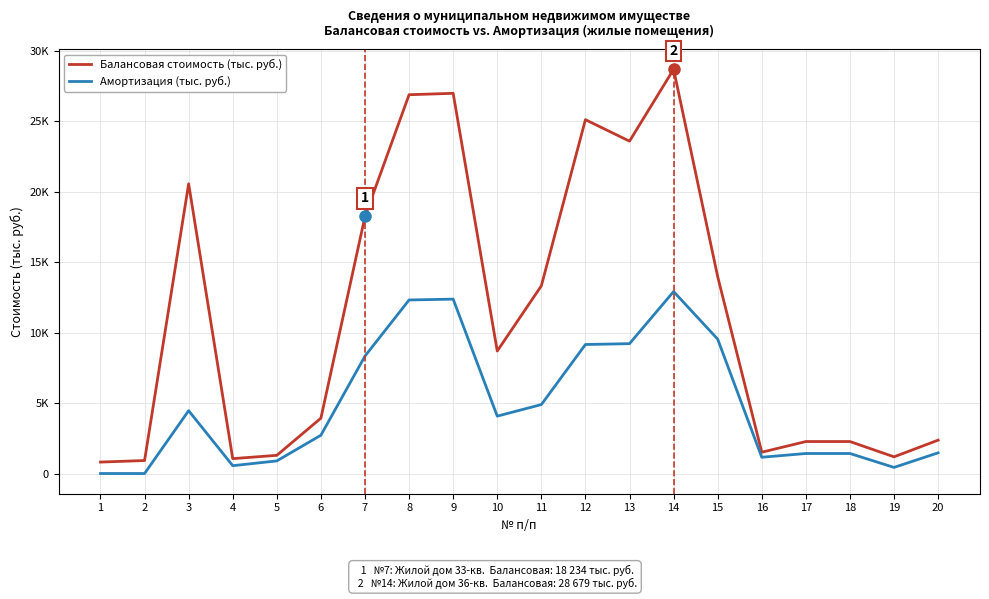

What are all the series names shown in the legend?

Балансовая стоимость (тыс. руб.), Амортизация (тыс. руб.)